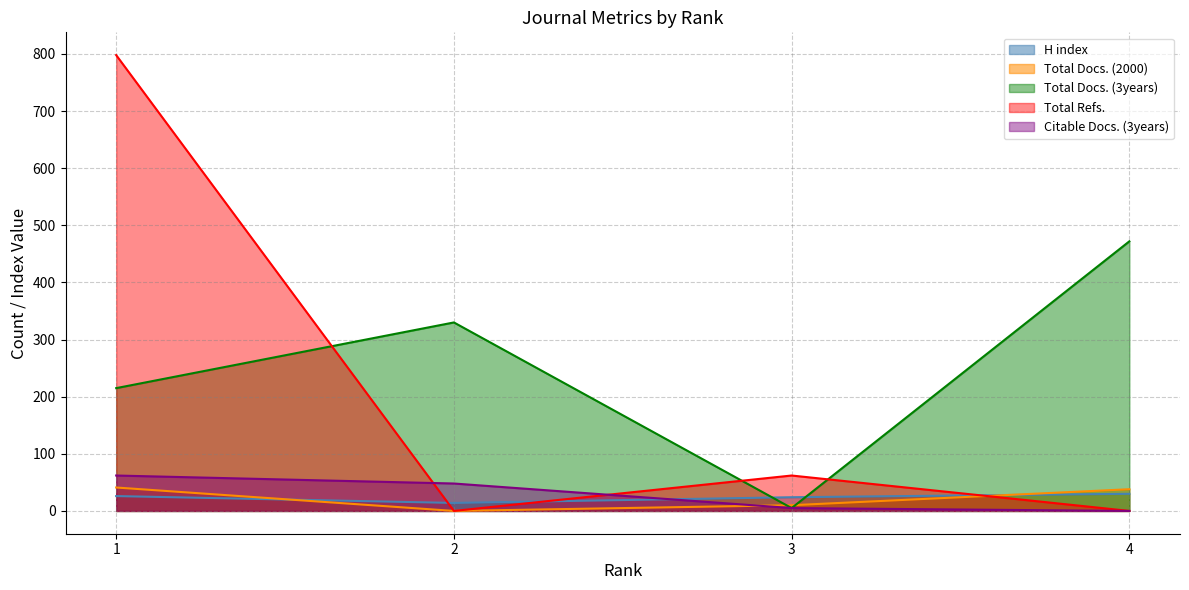

What is the difference between the H index values at 2 and 4?

16